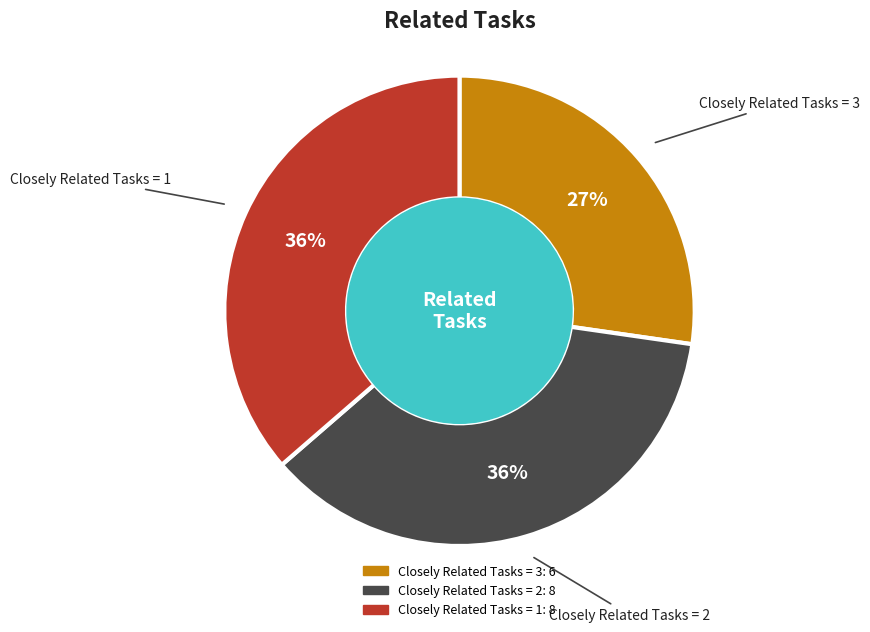

To the nearest percent, what is the average slice percentage?

33%